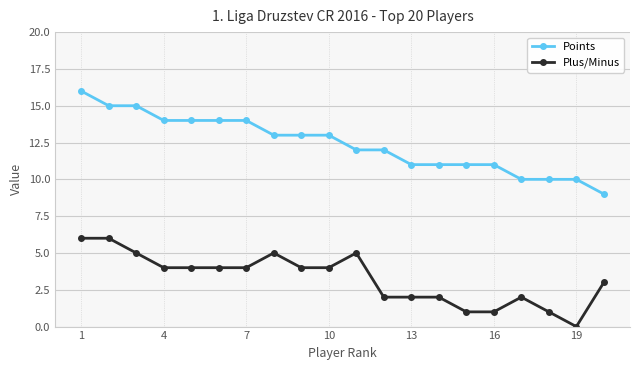

List the series in order of their peak value, lowest first.

Plus/Minus, Points